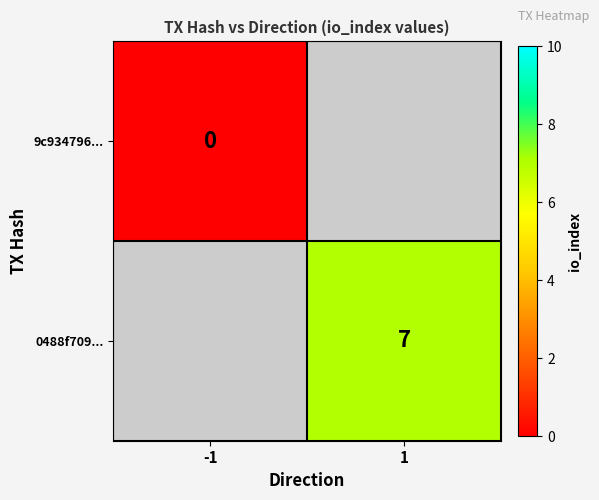

How many data points does each series have?

2